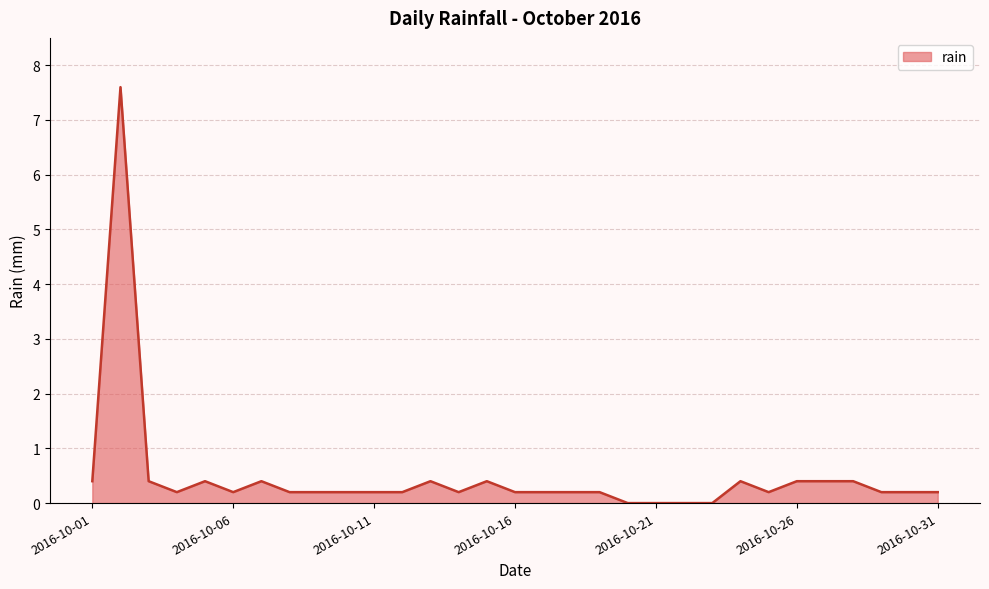

What is the difference between the maximum and minimum values?

7.6